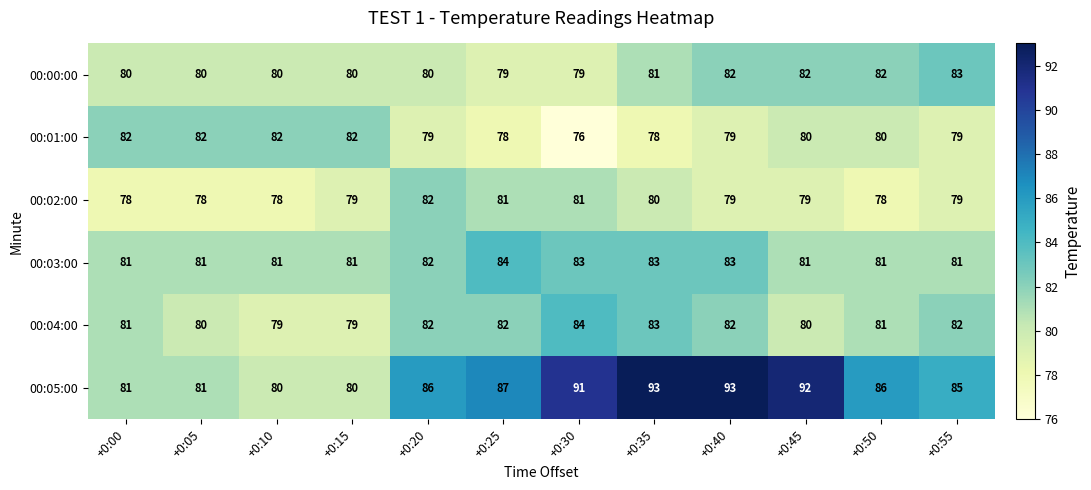

Which series has the largest total across all categories?

00:05:00